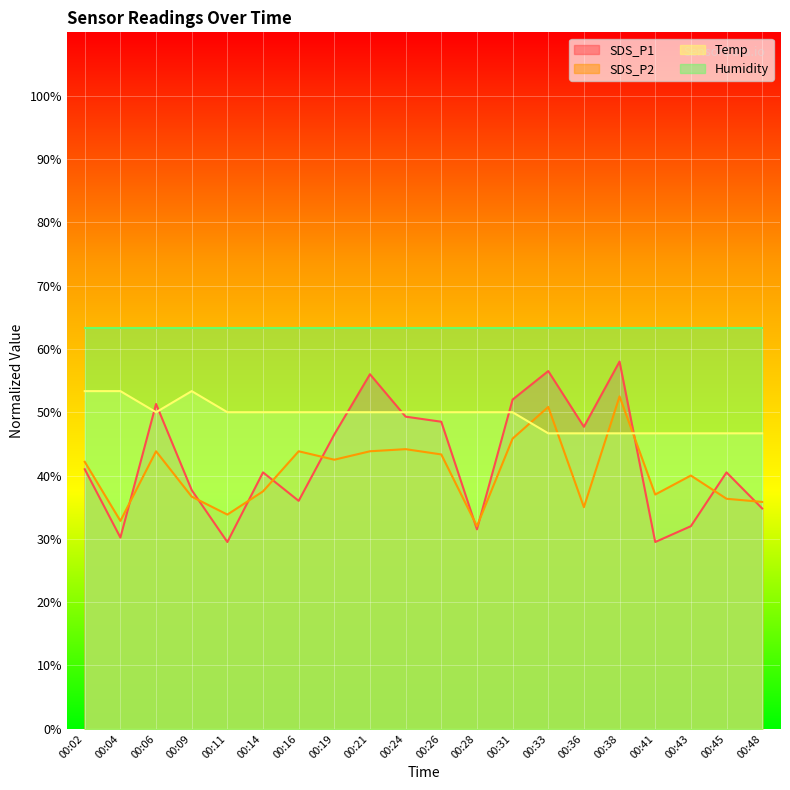

How many distinct data groups are displayed?

4